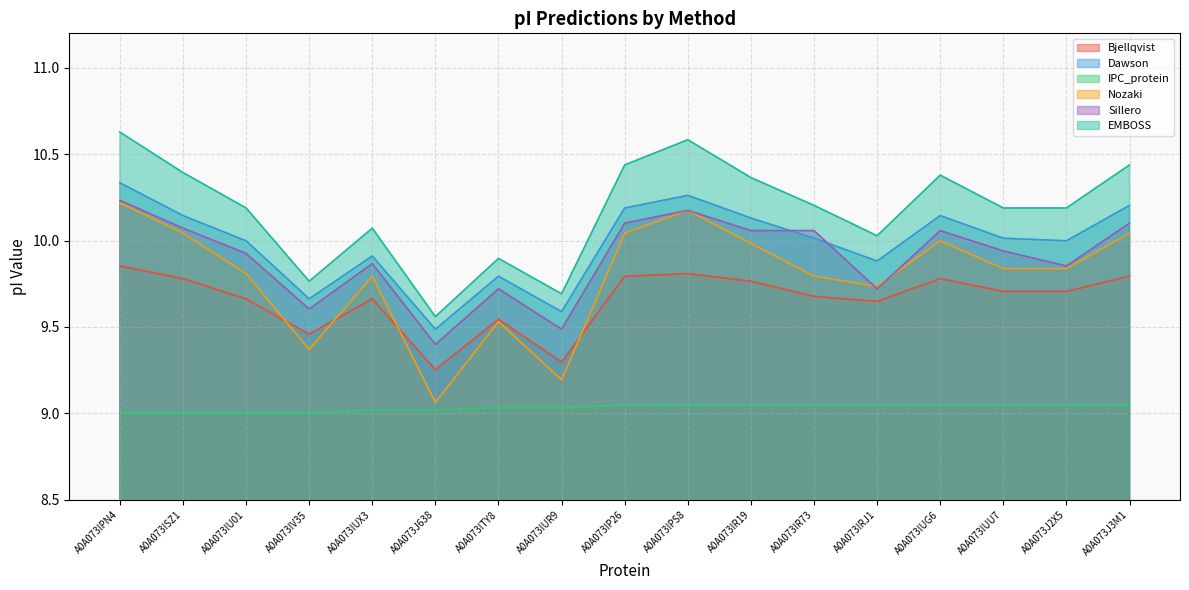

Where does the Dawson series first go above 10?

A0A073IPN4